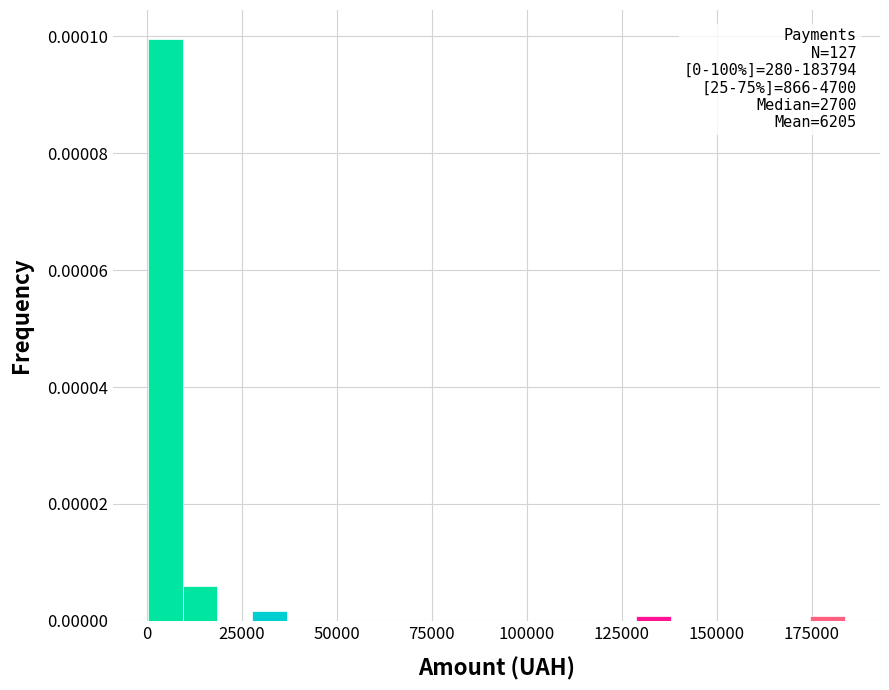

Read against the x-axis, roughly where is the centre of the tallest bar?

5000